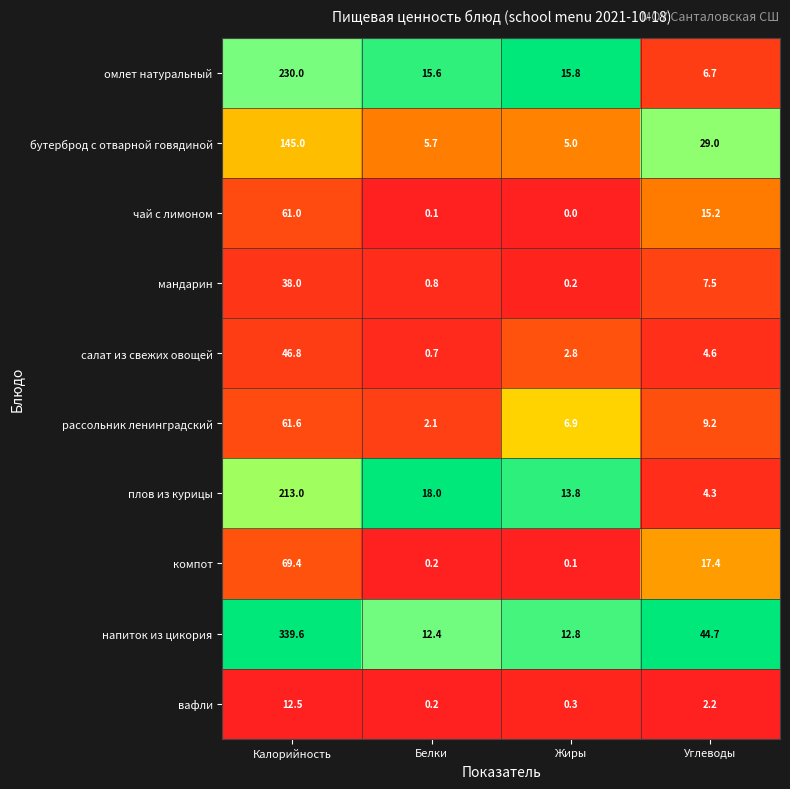

Which series has the largest total across all categories?

напиток из цикория